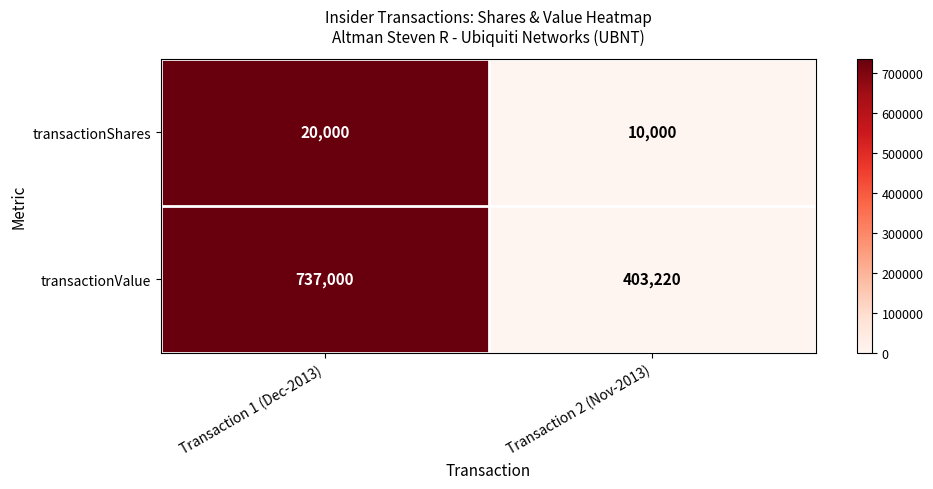

Which category has the highest value across all series?

Transaction 1 (Dec-2013)